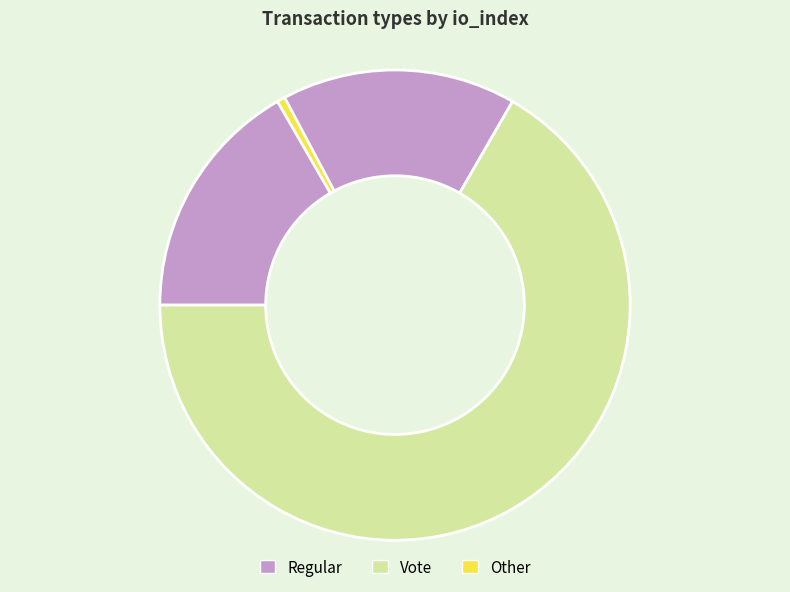

Count the number of slices in the pie.

3